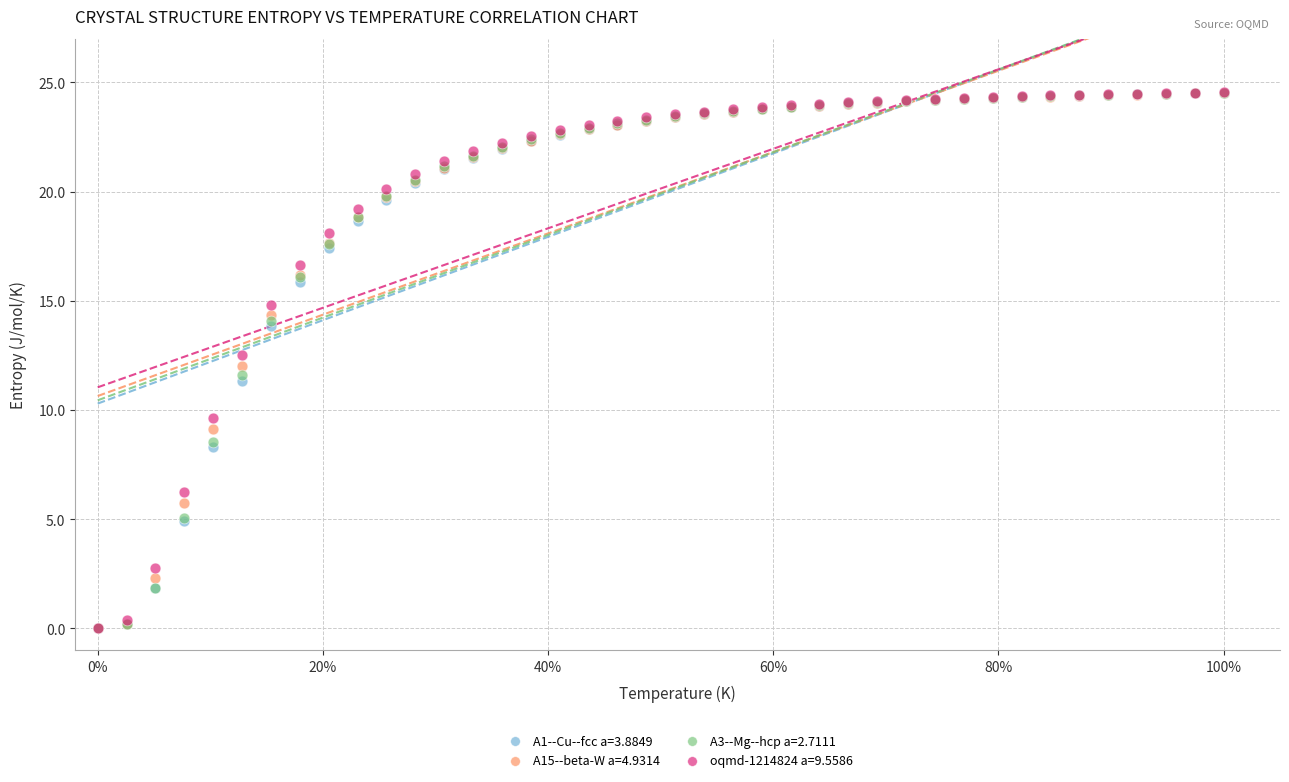

What are all the series names shown in the legend?

A1--Cu--fcc a=3.8849, A15--beta-W a=4.9314, A3--Mg--hcp a=2.7111, oqmd-1214824 a=9.5586